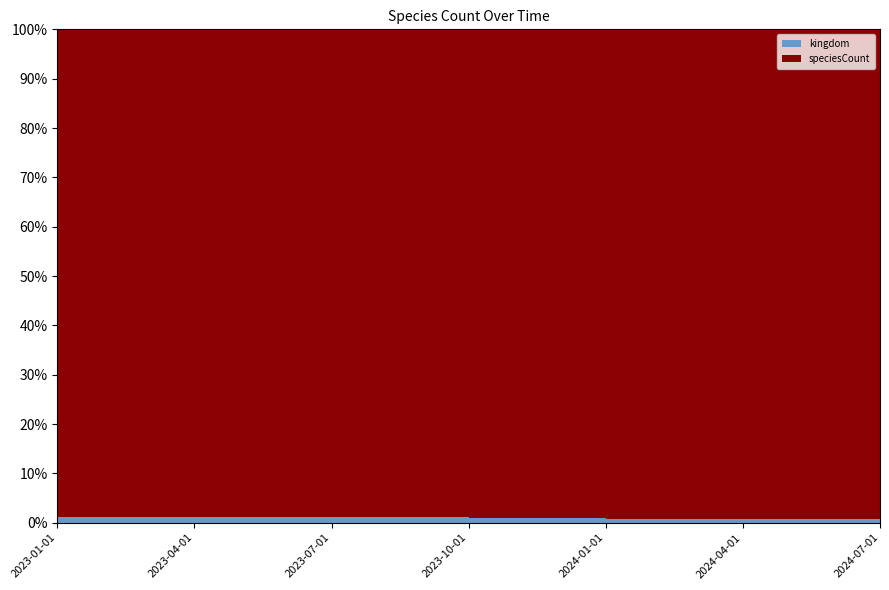

Reading left to right, extract all data points from this chart.

speciesCount: 521	525	525	657	698	698	698
kingdom: 6	6	6	6	6	6	6